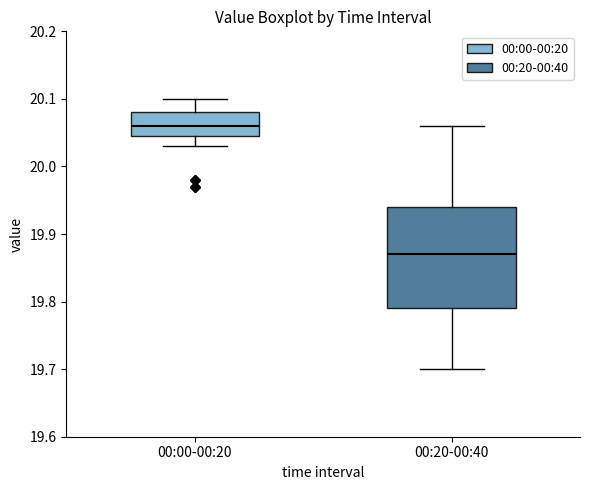

Which box's median line is the highest?

00:00-00:20